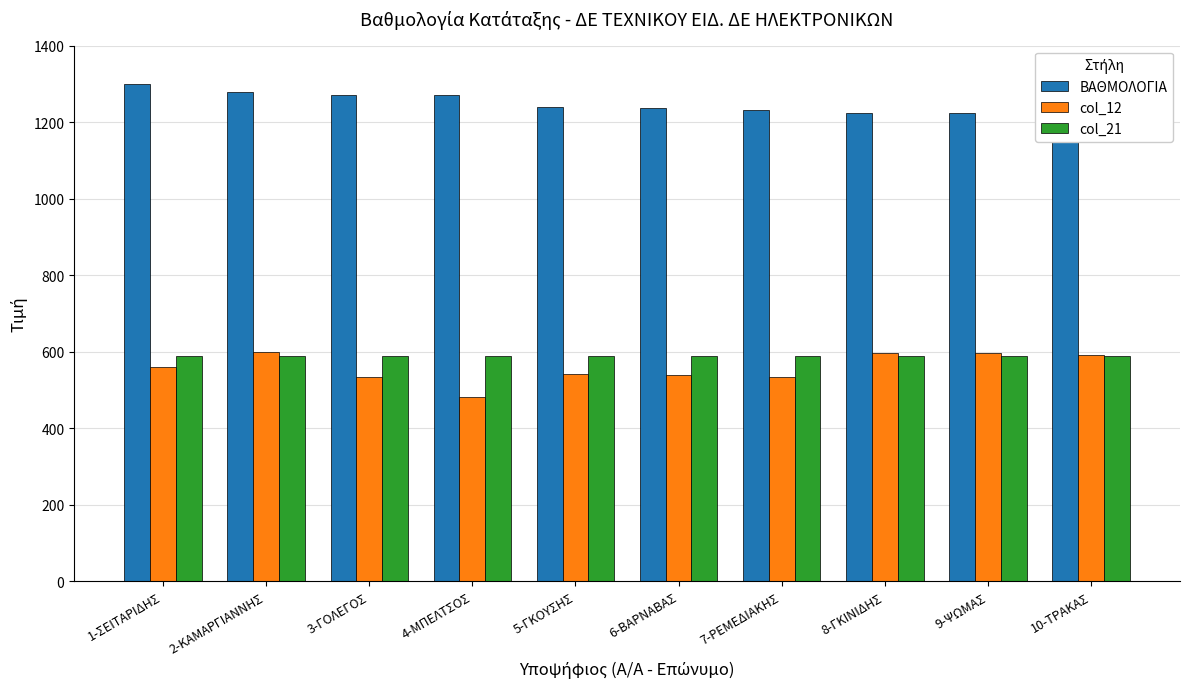

Which has a higher value, 2-ΚΑΜΑΡΓΙΑΝΝΗΣ or 4-ΜΠΕΛΤΣΟΣ?

2-ΚΑΜΑΡΓΙΑΝΝΗΣ